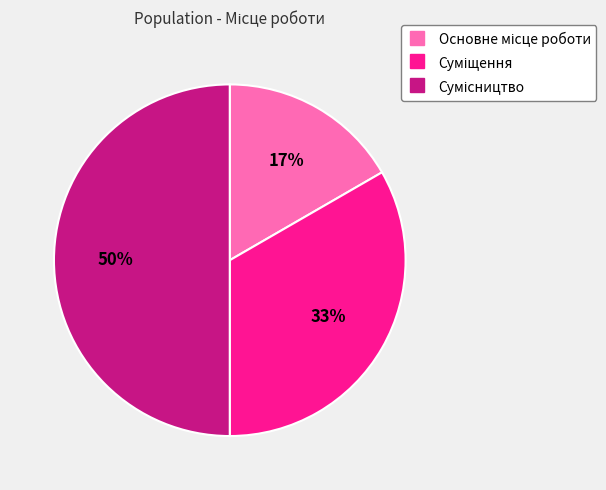

To the nearest percent, what is the difference between the largest and smallest slice percentages?

33%